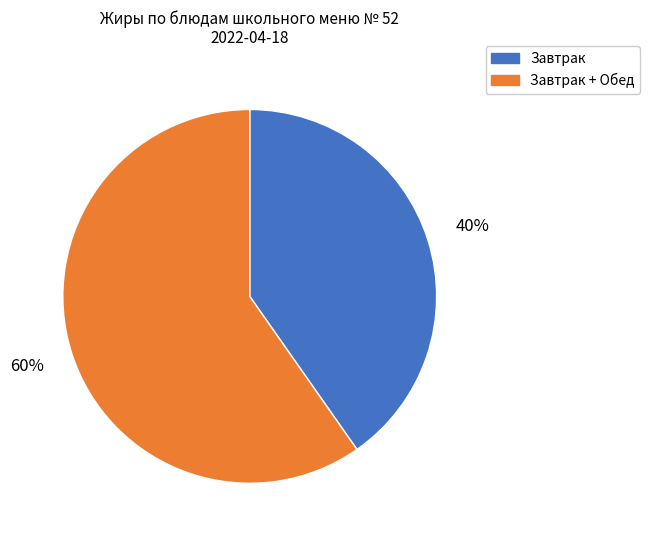

To the nearest percent, what is the average slice percentage?

50%